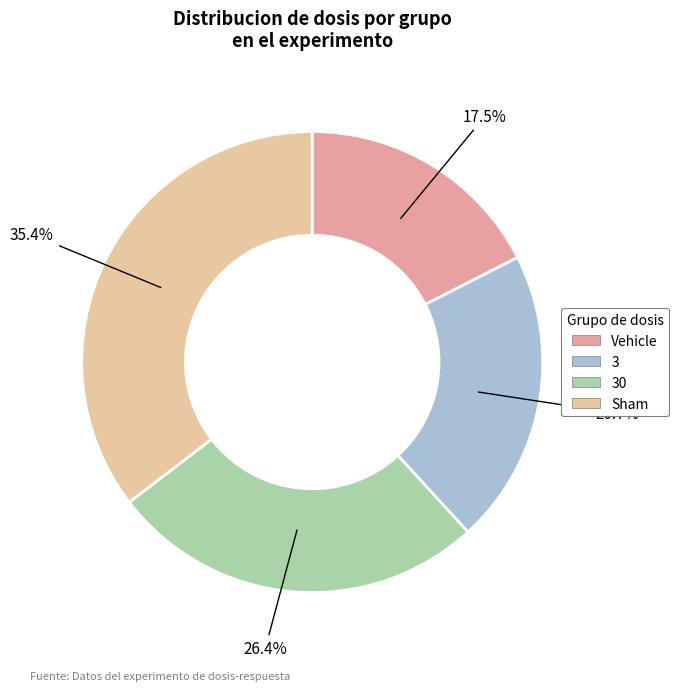

Is there a majority slice in this chart?

No